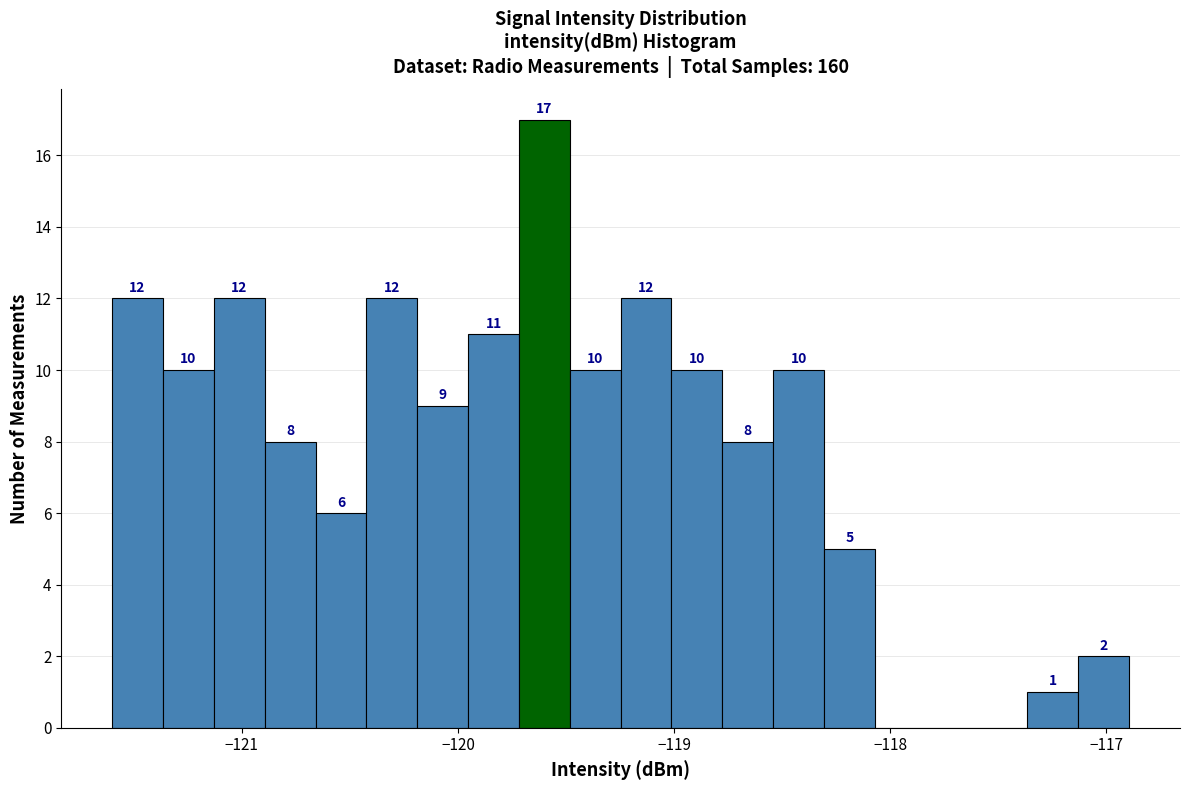

Around what value on the x-axis is the tallest bar? Give the approximate position of its centre, as read against the axis.

-119.6